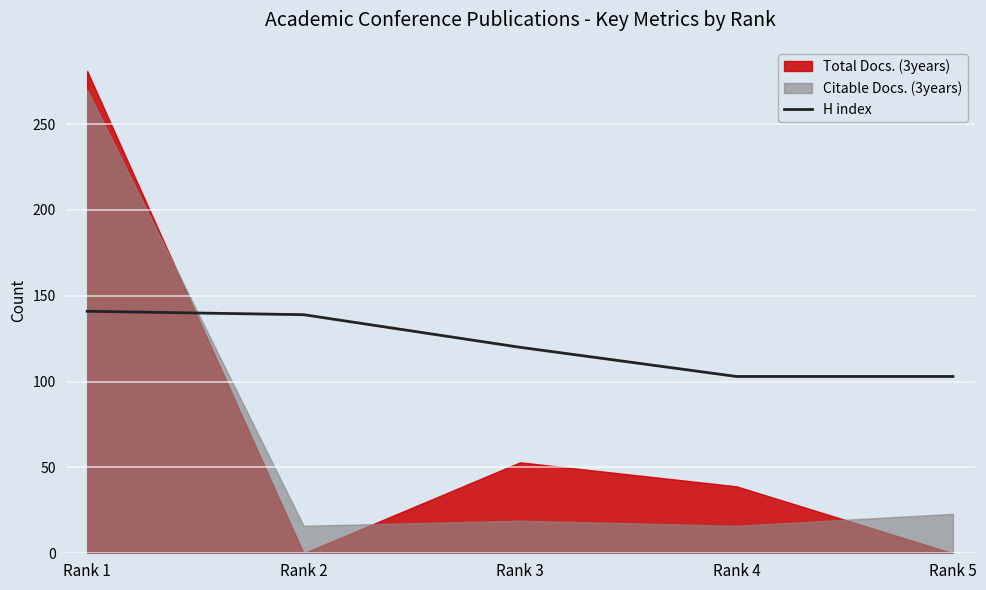

What is the lowest value of the H index series?

103